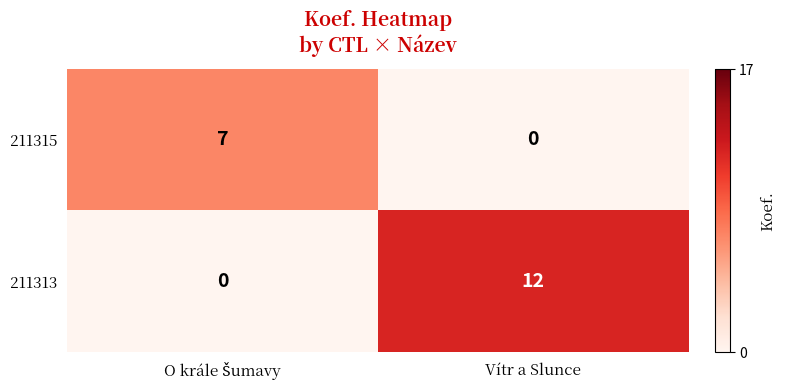

Rank the series by their maximum value, from lowest to highest.

211315, 211313